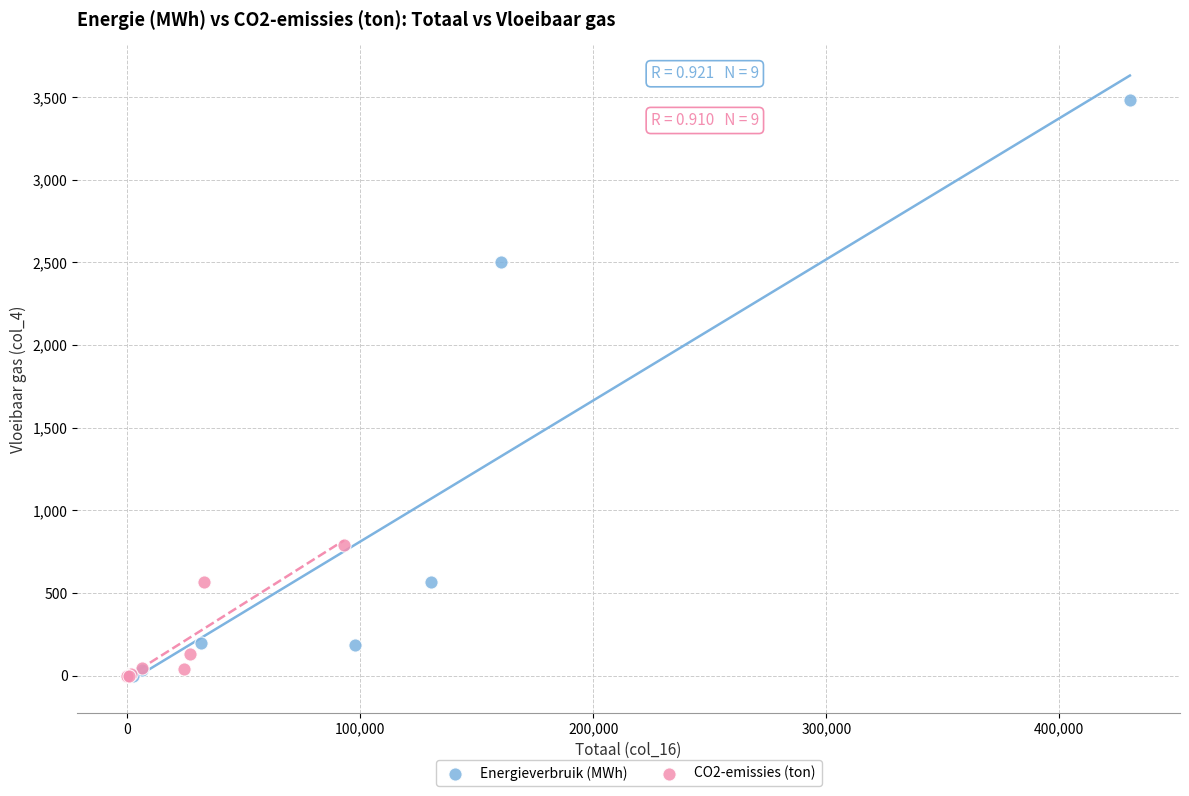

Which series contains the highest Y value?

Energieverbruik (MWh)